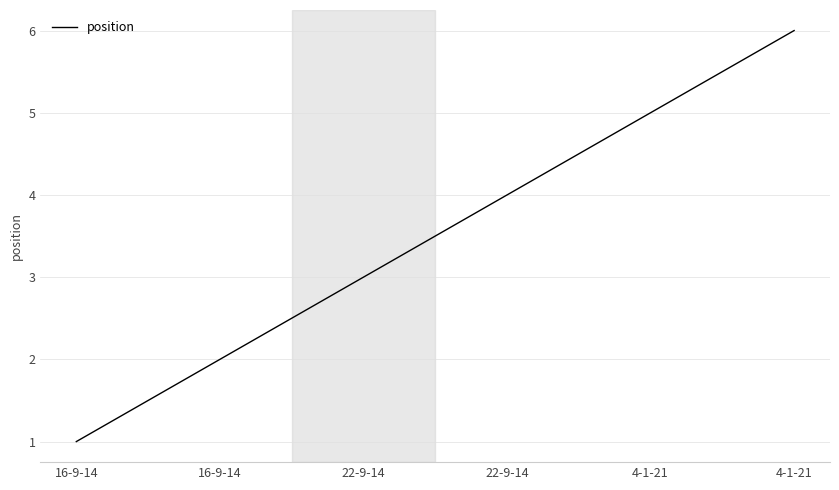

Where is the data nearest to the value 3?

22-9-14